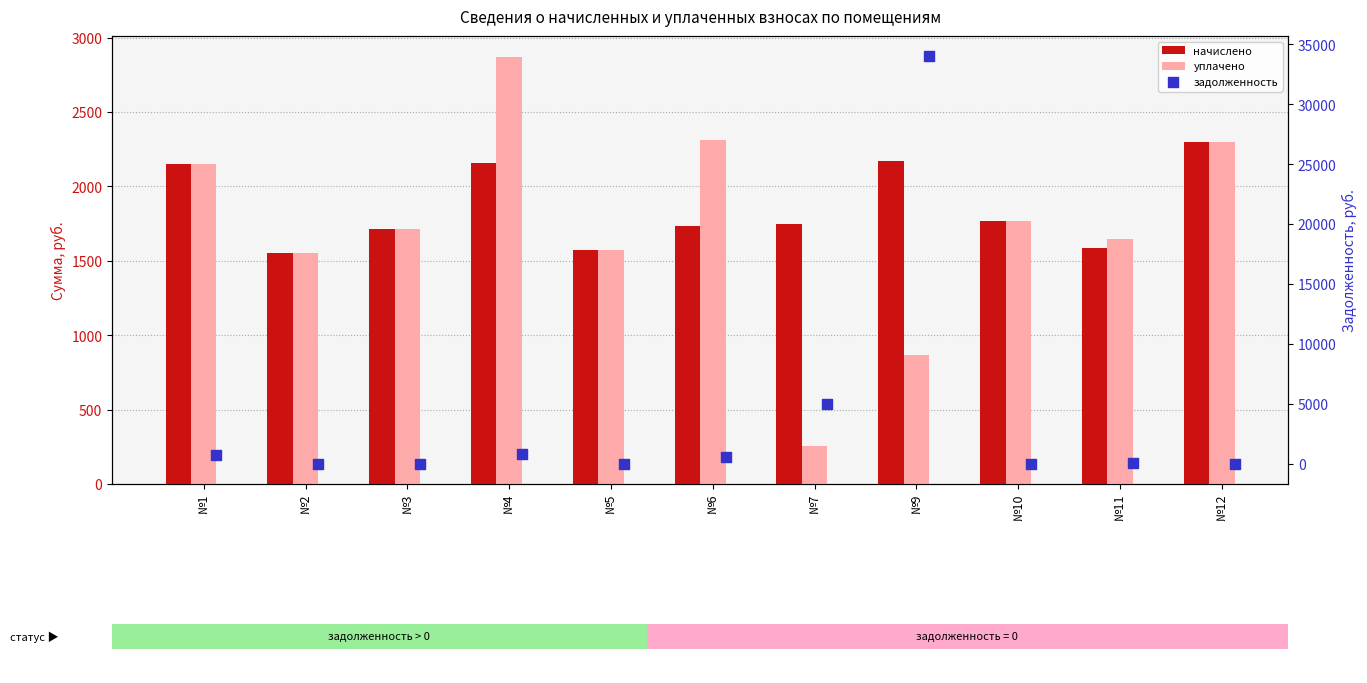

Which series contains the lowest Y value?

задолженность